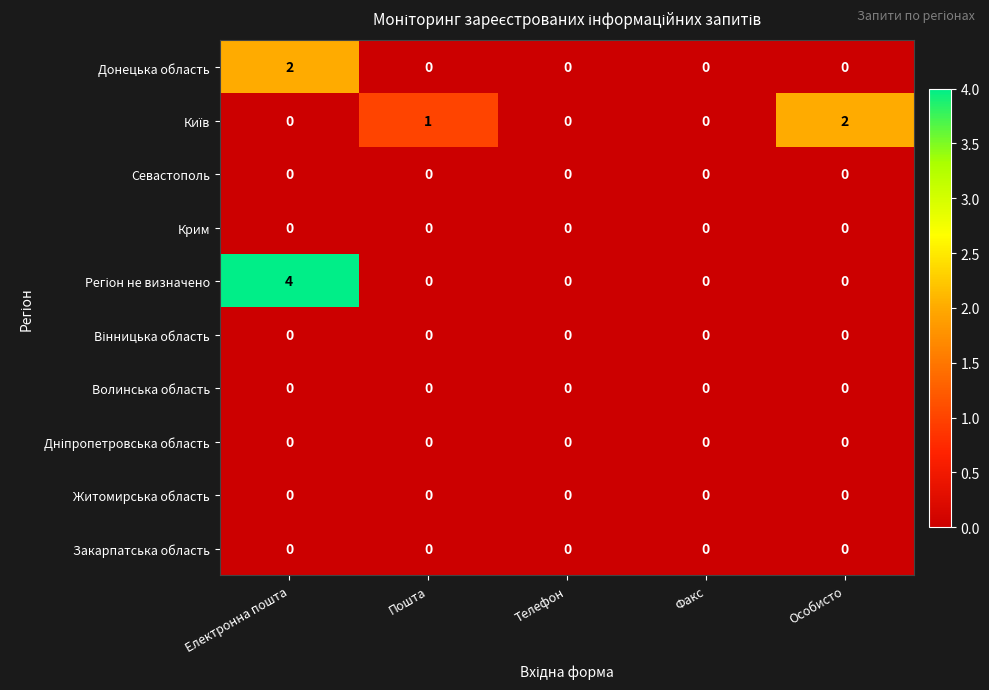

At which category is the sum across all series the highest?

Електронна пошта